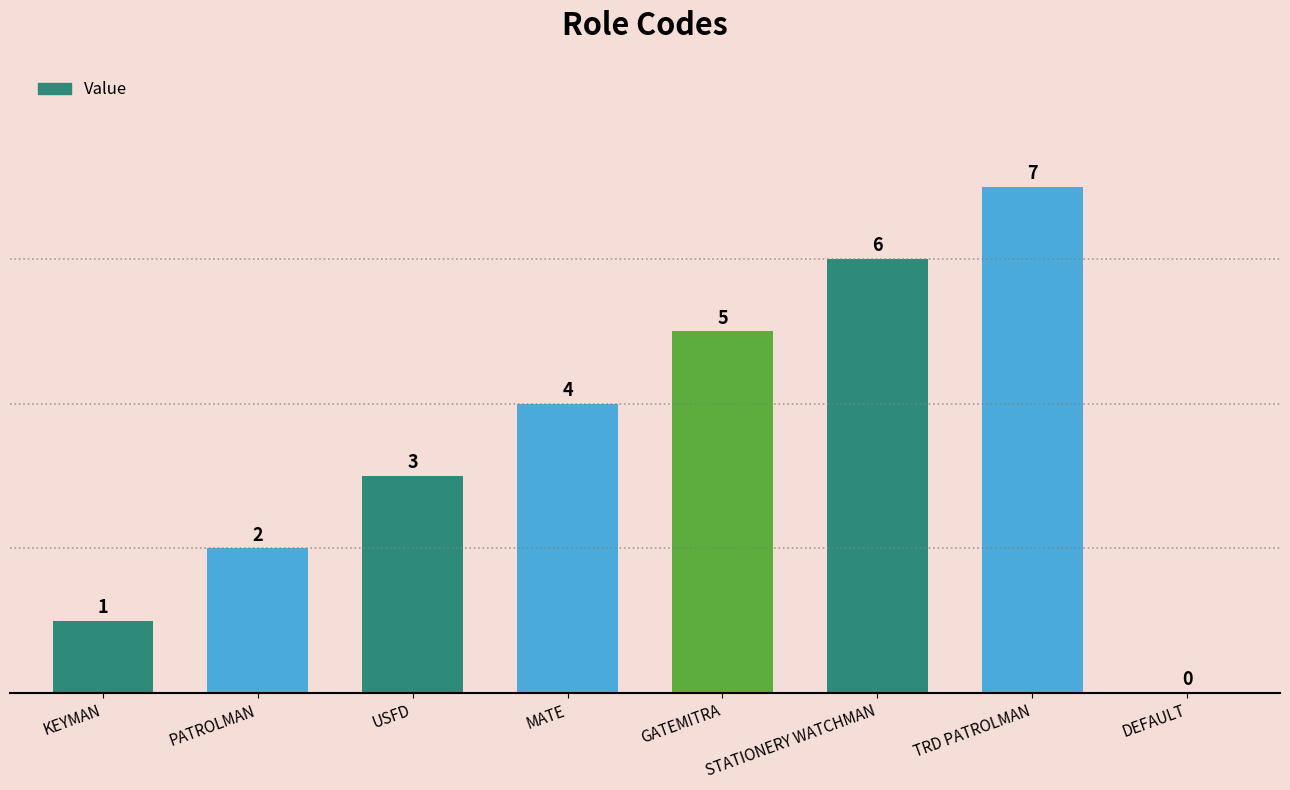

The value at DEFAULT is 5. True or false?

False